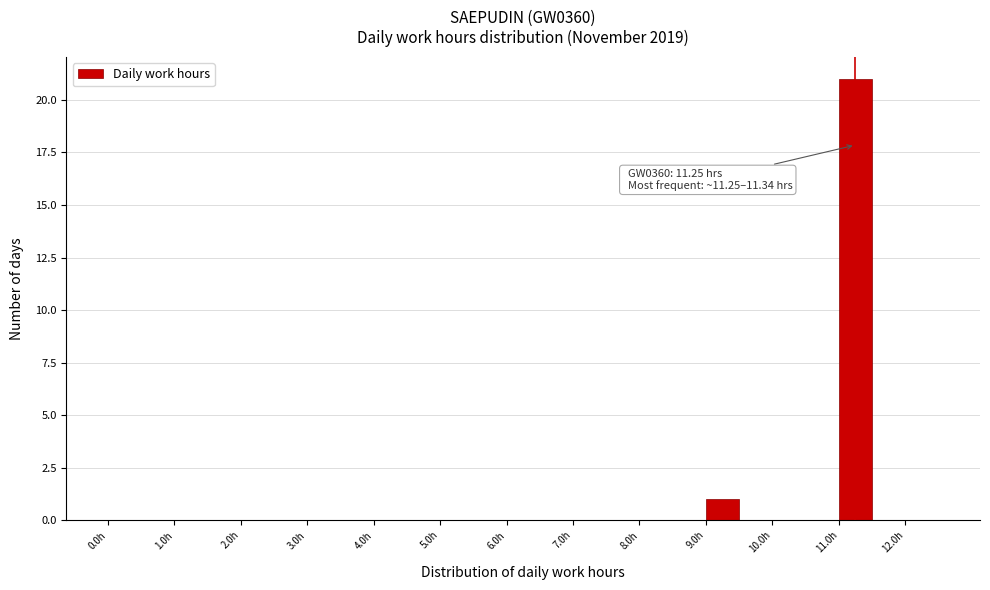

Which range on the x-axis has the tallest bar?

11.0 to 11.5